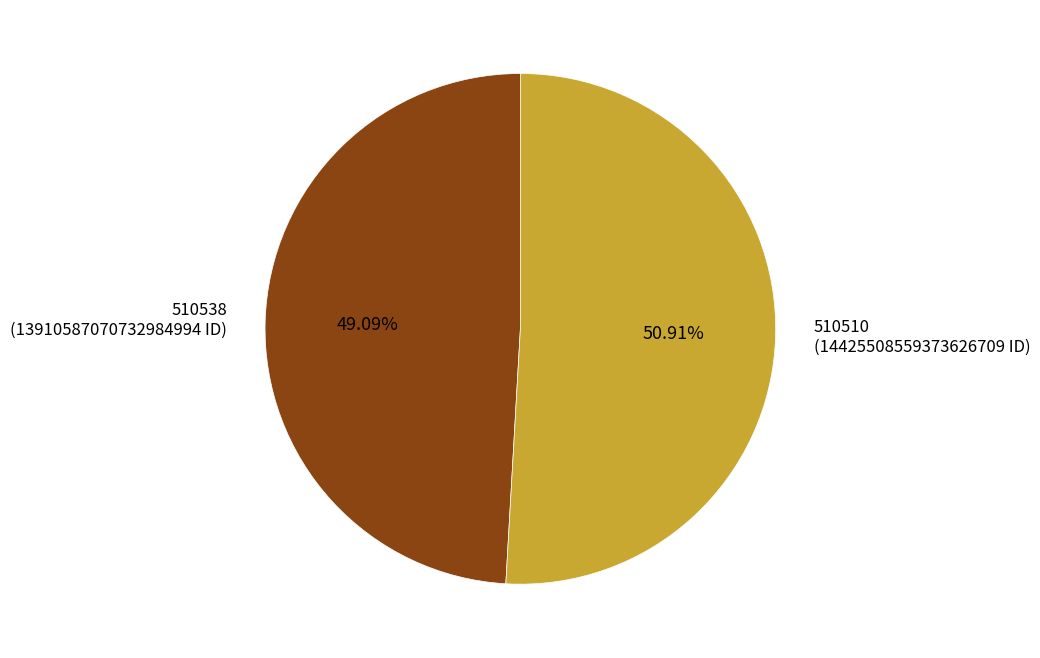

What portion of the pie excludes 510510?

49.1%